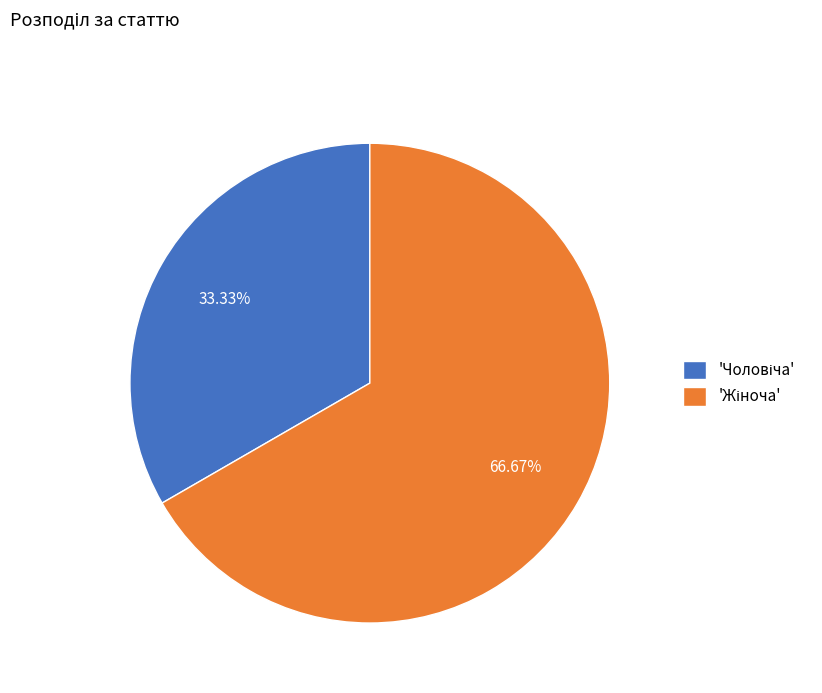

How many segments does this pie chart have?

2